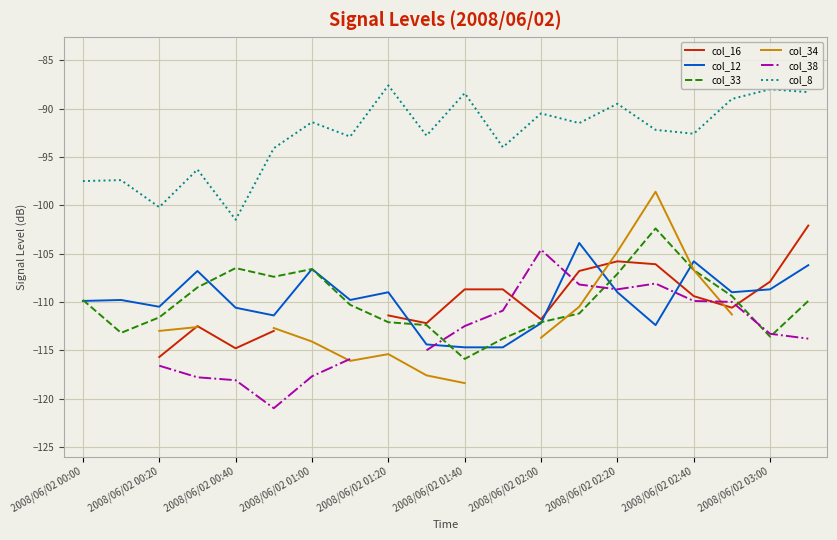

What is the lowest value of the col_12 series?

-114.7